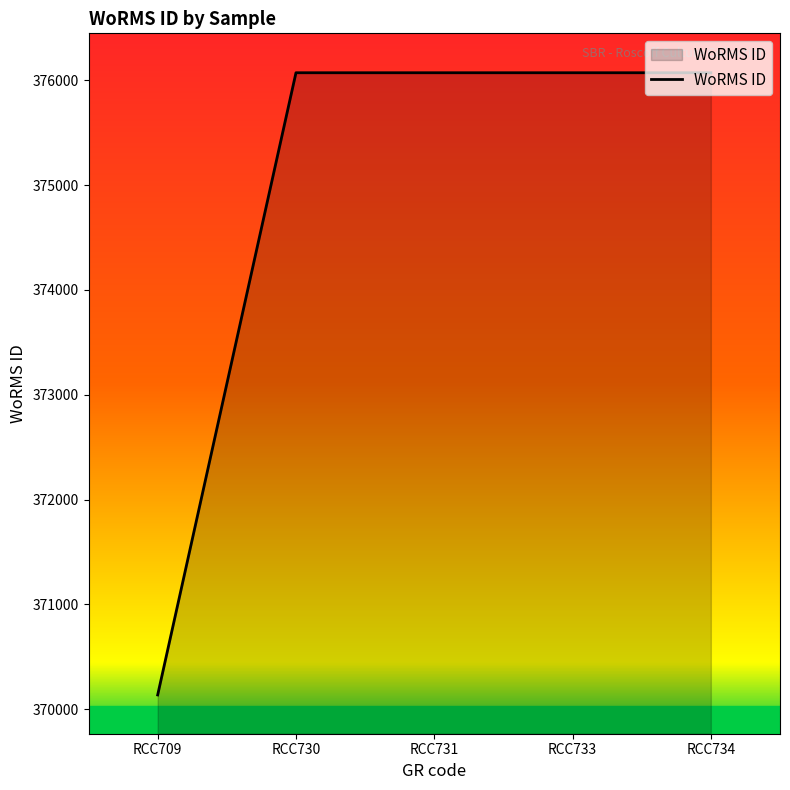

What is the ratio of the value at RCC709 to the value at RCC730?

1.0